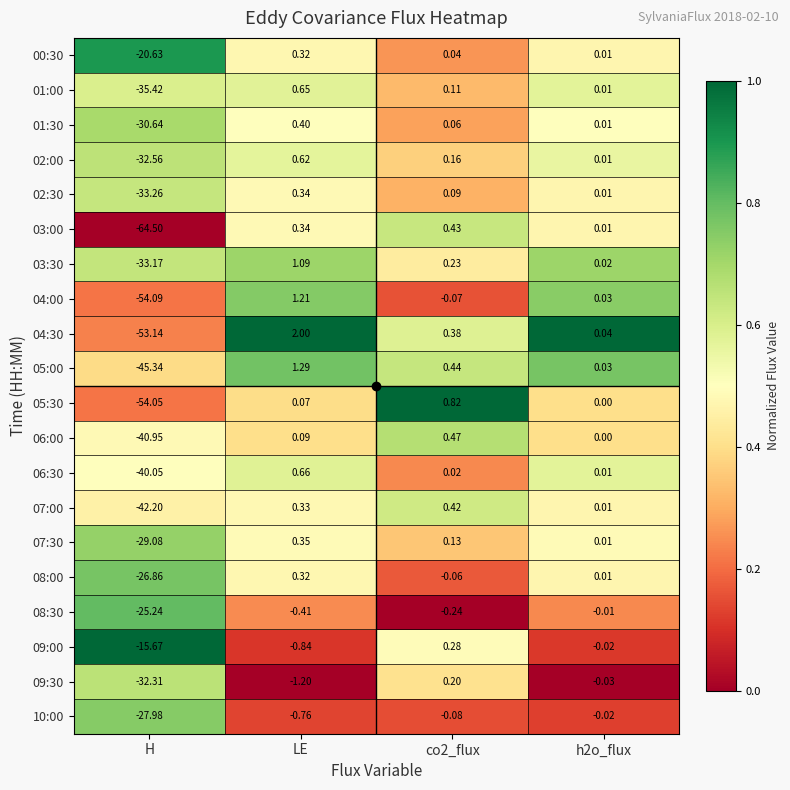

At which category is the sum across all series the highest?

LE